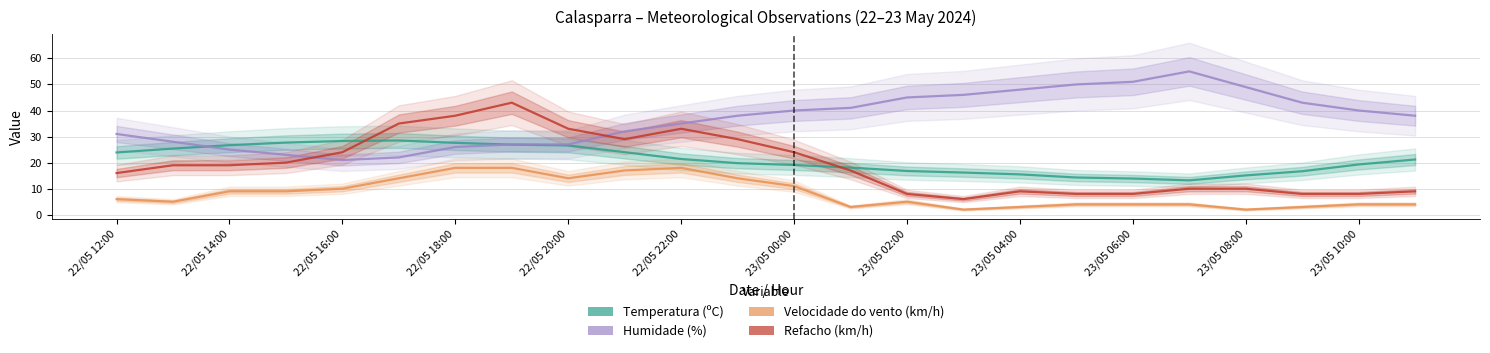

True or false: Humidade (%) and Velocidade do vento (km/h) intersect in this chart.

False